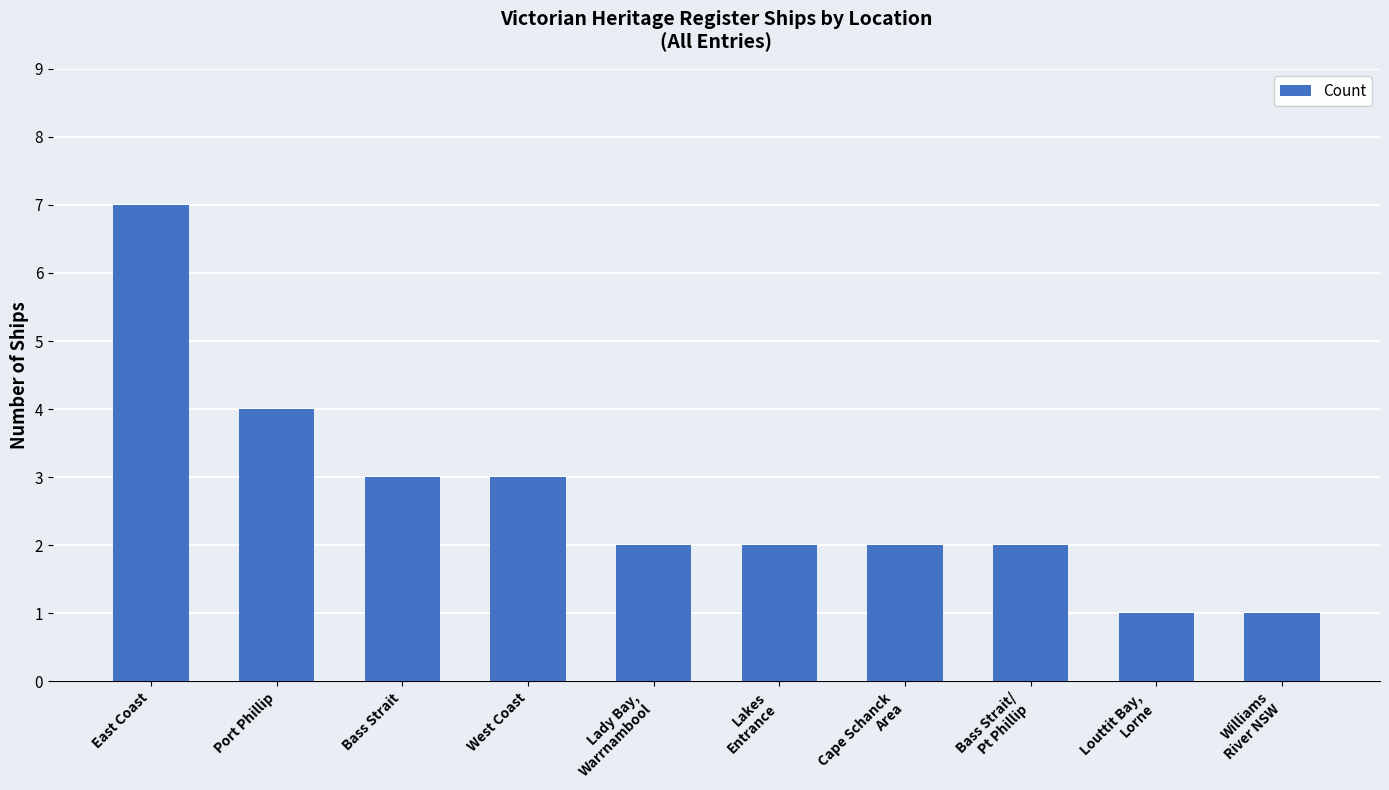

Reading left to right, list all the values displayed in this chart.

East Coast=7	Port Phillip=4	Bass Strait=3	West Coast=3	Lady Bay,
Warrnambool=2	Lakes
Entrance=2	Cape Schanck
Area=2	Bass Strait/
Pt Phillip=2	Louttit Bay,
Lorne=1	Williams
River NSW=1